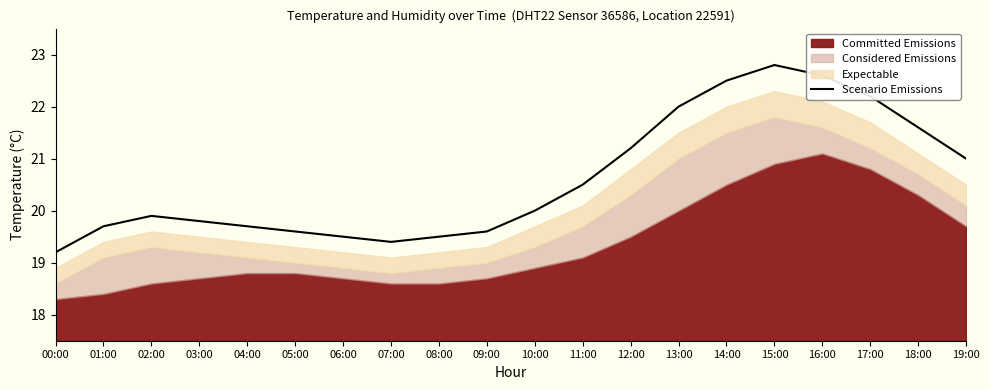

What is the change in value from 06:00 to 18:00?

+2.1